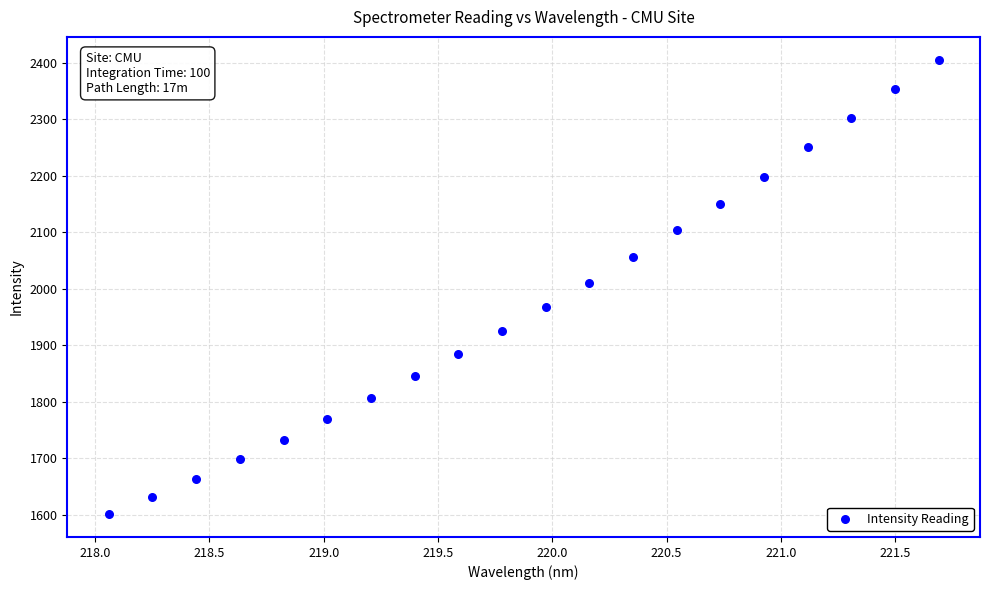

What is the range of X values (max minus min)?

3.6